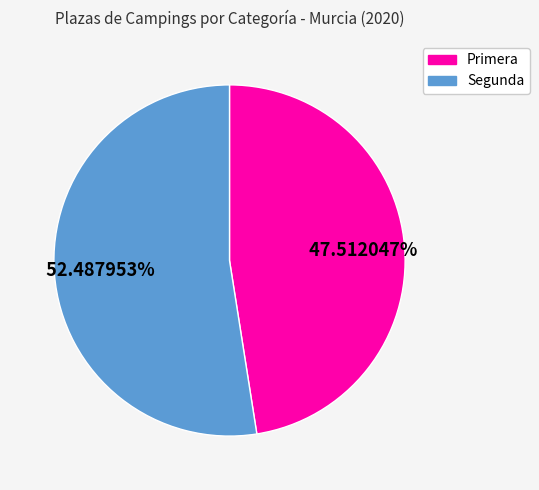

Does any single category account for the majority?

Yes